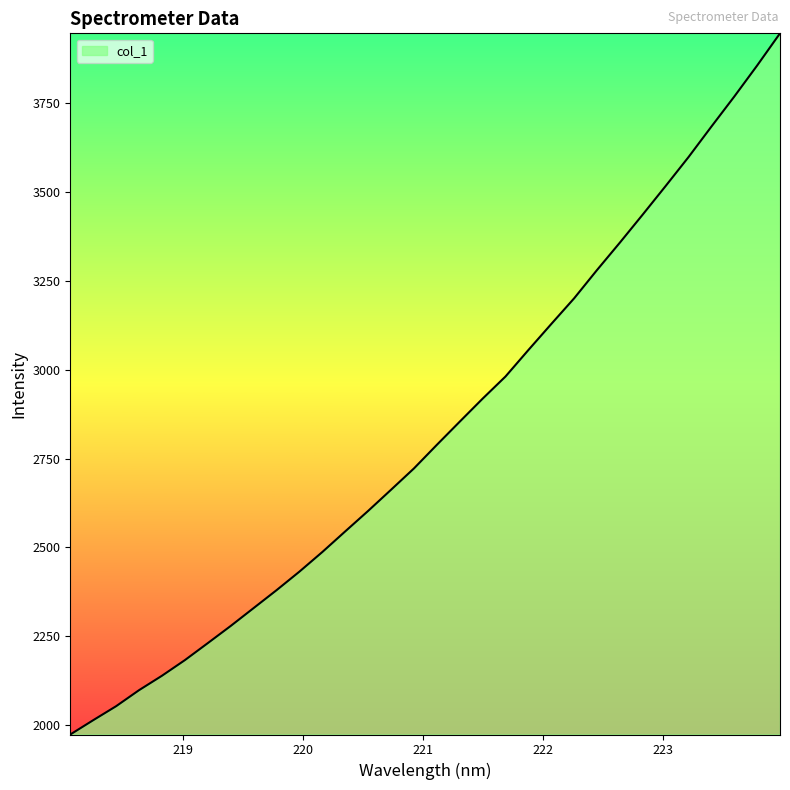

What is the minimum value shown in the chart?

1973.8